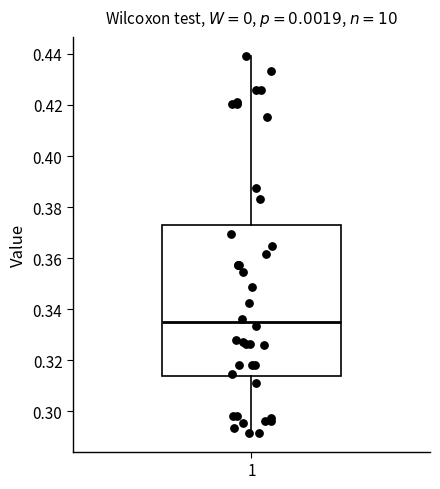

Read this box plot against the y-axis: the position of the median line, the range covered by the box, and the ends of both whiskers. The values are not printed on the chart, so give them approximately, as read against the axis.

median 0.334, box 0.314 to 0.372, whiskers 0.292 to 0.440